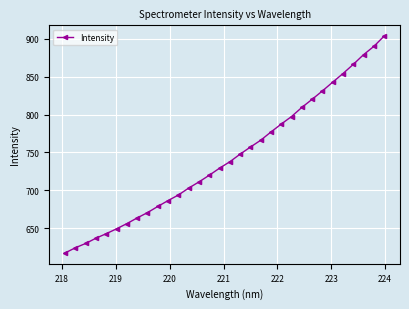

What is the value of the 1st point from the left?

617.1